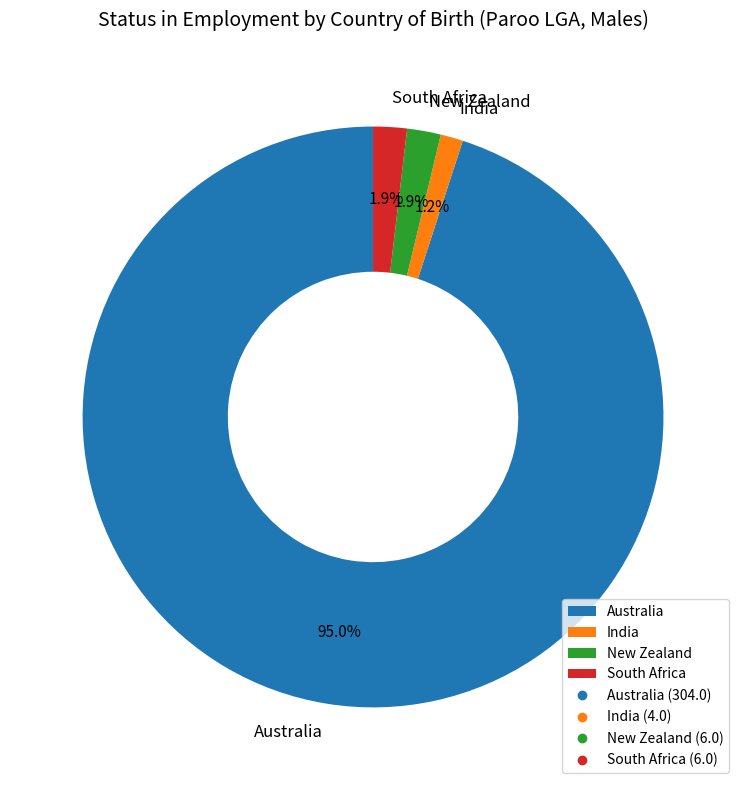

To the nearest percent, what percentage of the pie is Australia?

95%